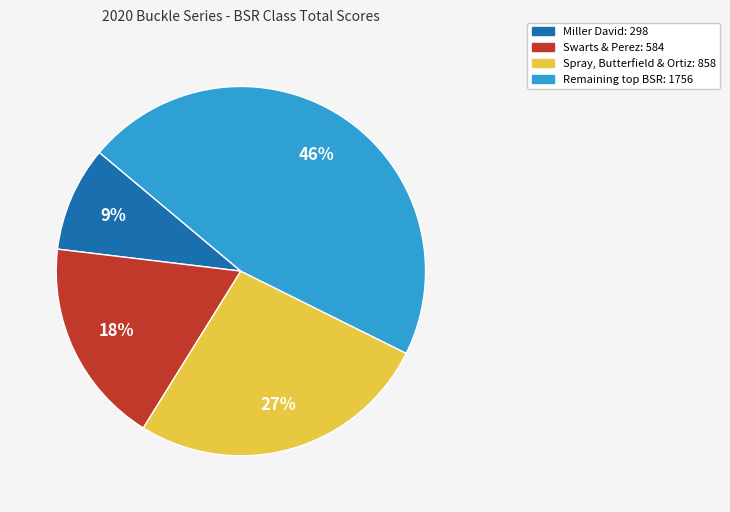

To the nearest percent, what is the difference between the largest and smallest slice percentages?

37%